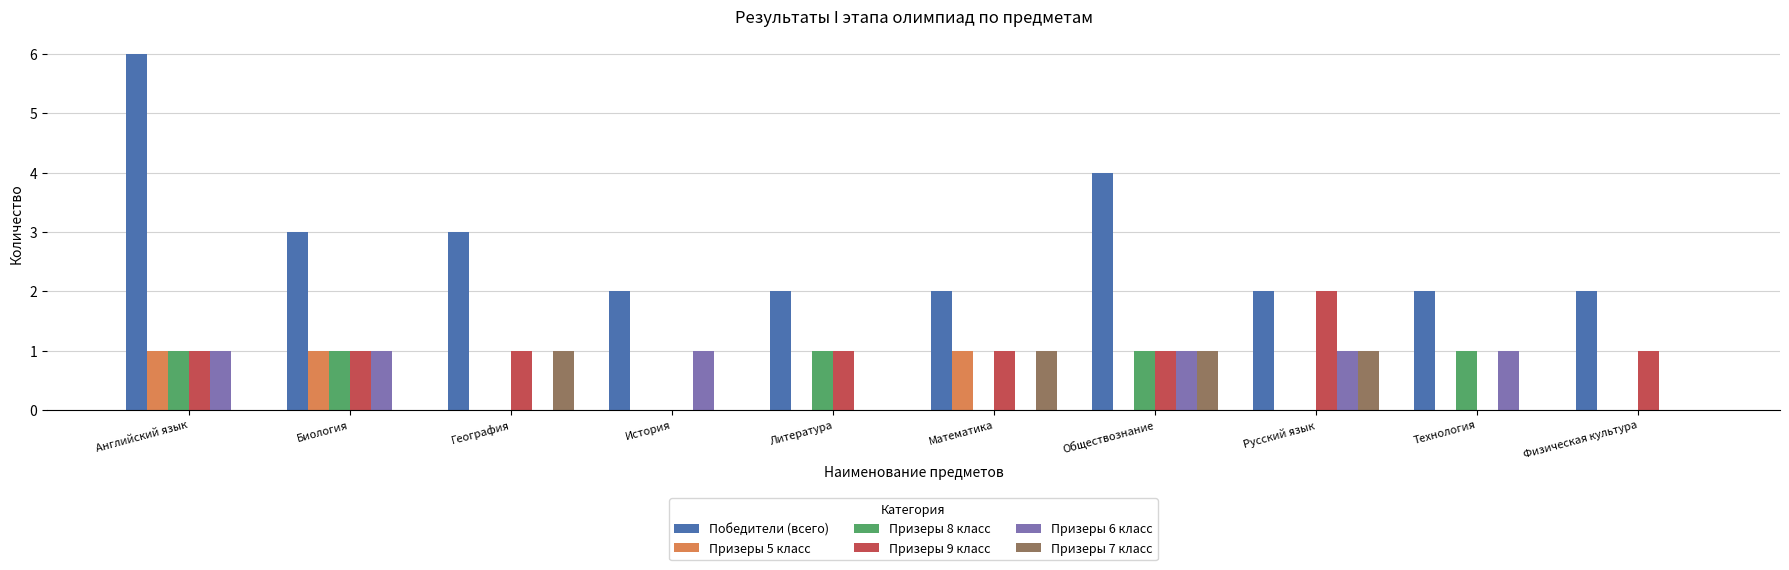

What are all the series names shown in the legend?

Победители (всего), Призеры 5 класс, Призеры 8 класс, Призеры 9 класс, Призеры 6 класс, Призеры 7 класс